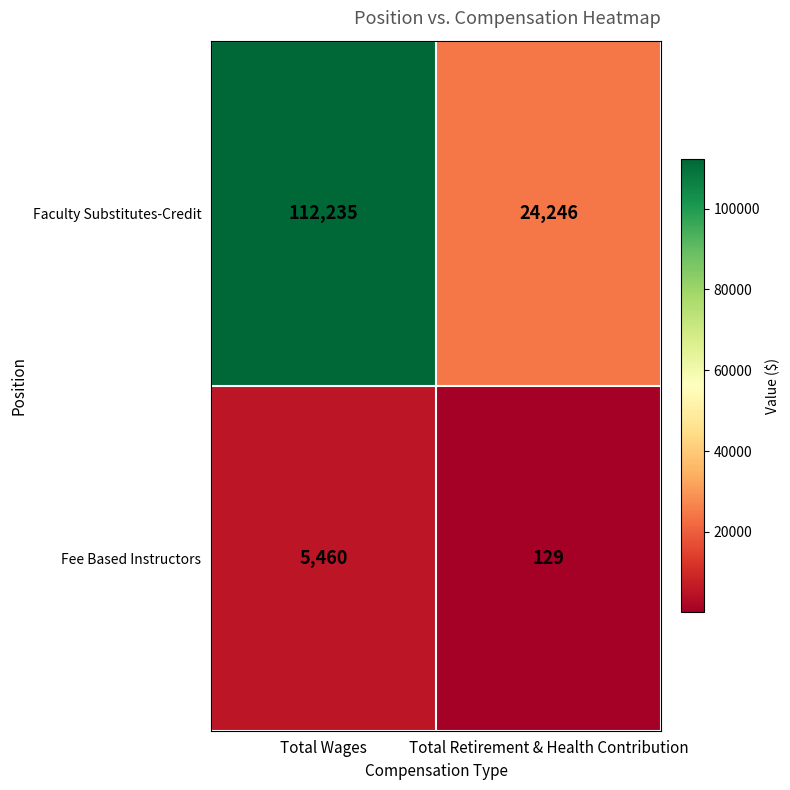

The value of Fee Based Instructors at Total Retirement & Health Contribution is 129. True or false?

True